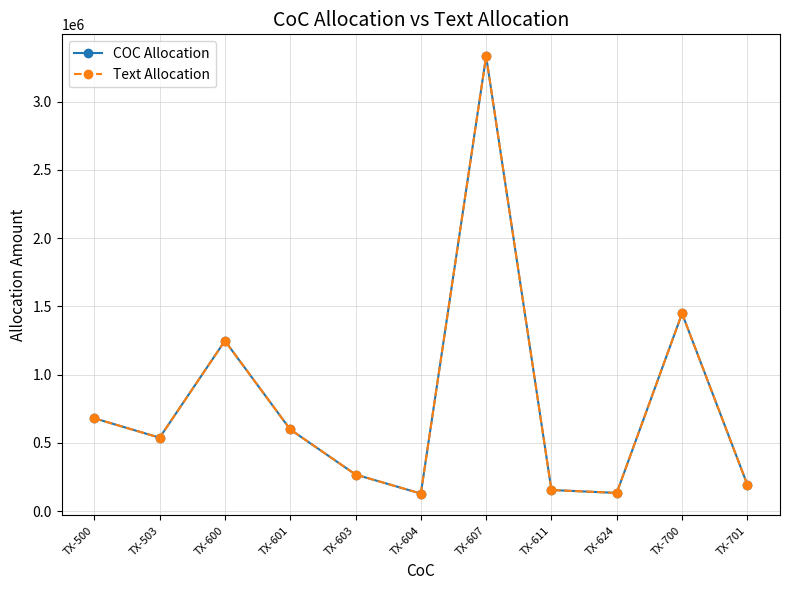

True or false: COC Allocation has a value of 144296 at TX-603.

False